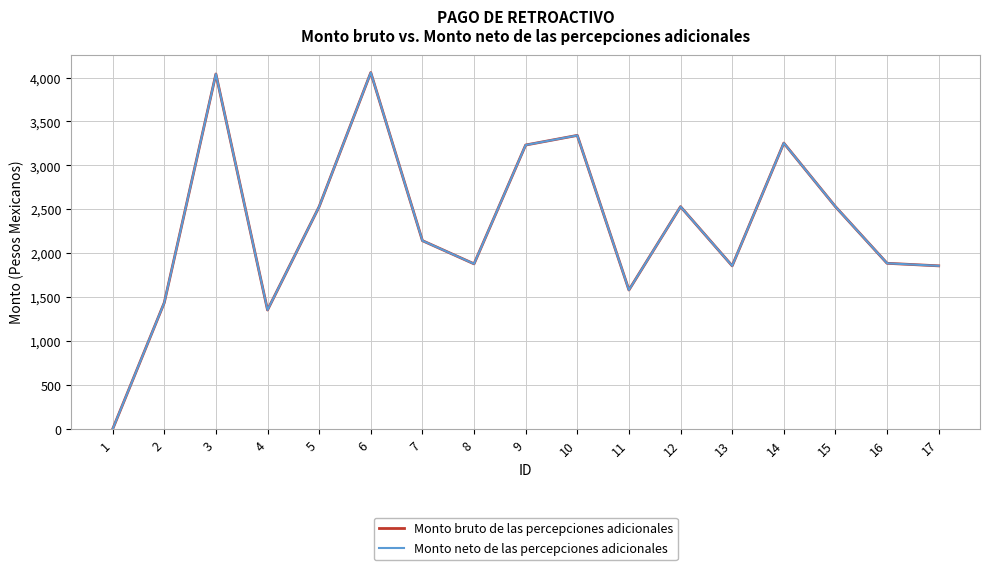

Is this an area chart (filled region under the line)?

No